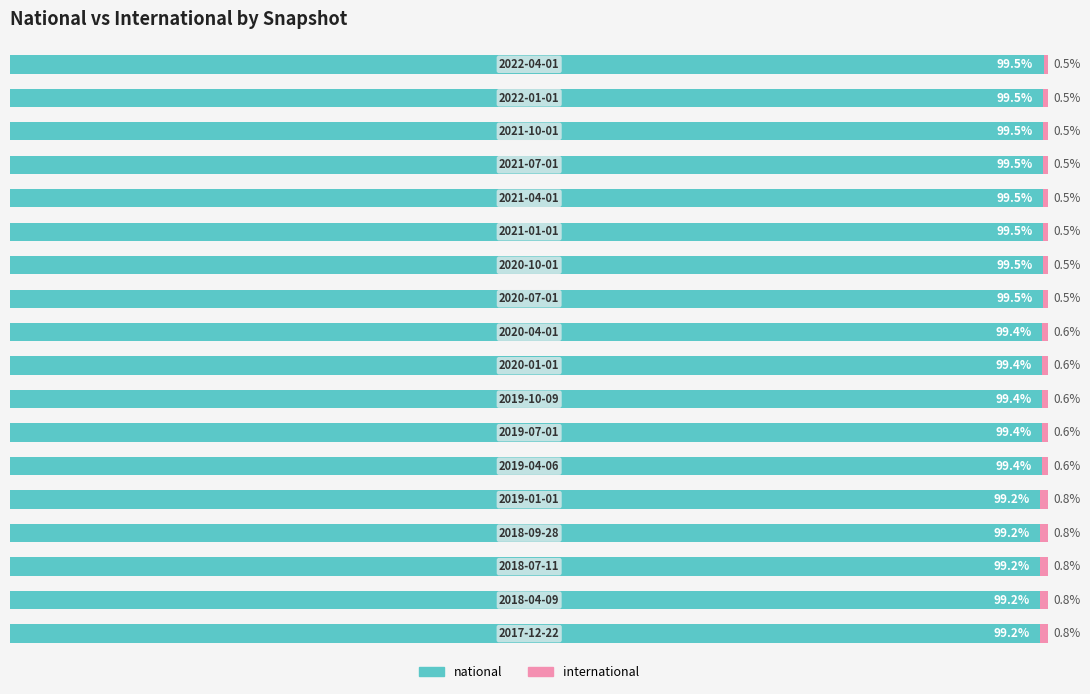

How many international values are between 0 and 1?

18